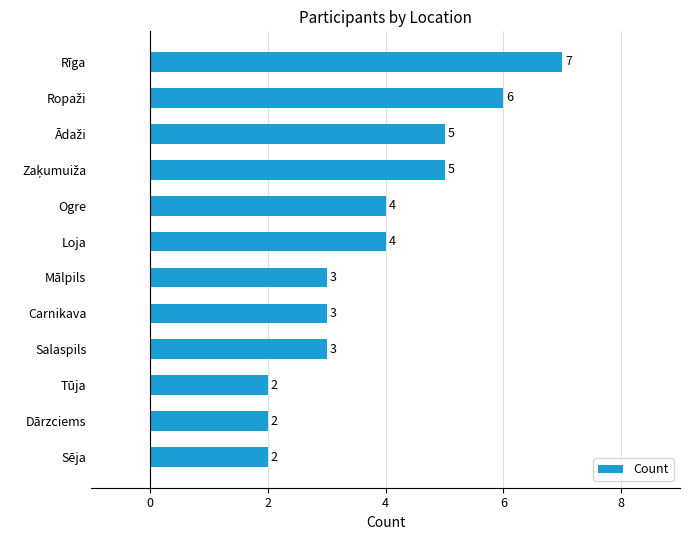

Does the chart contain stacked bars?

No